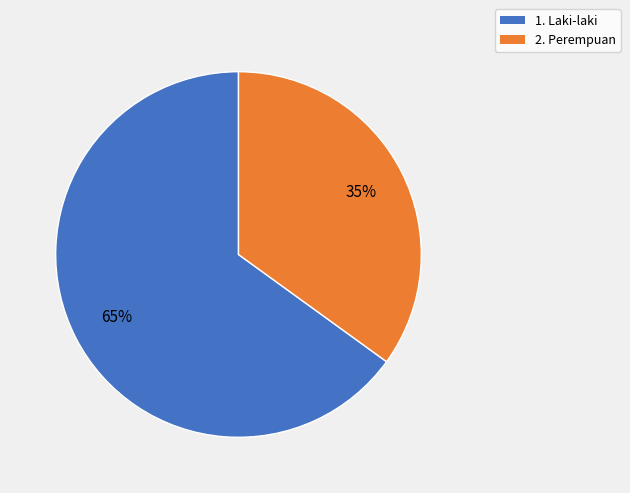

What is the smallest slice in the pie chart?

2. Perempuan